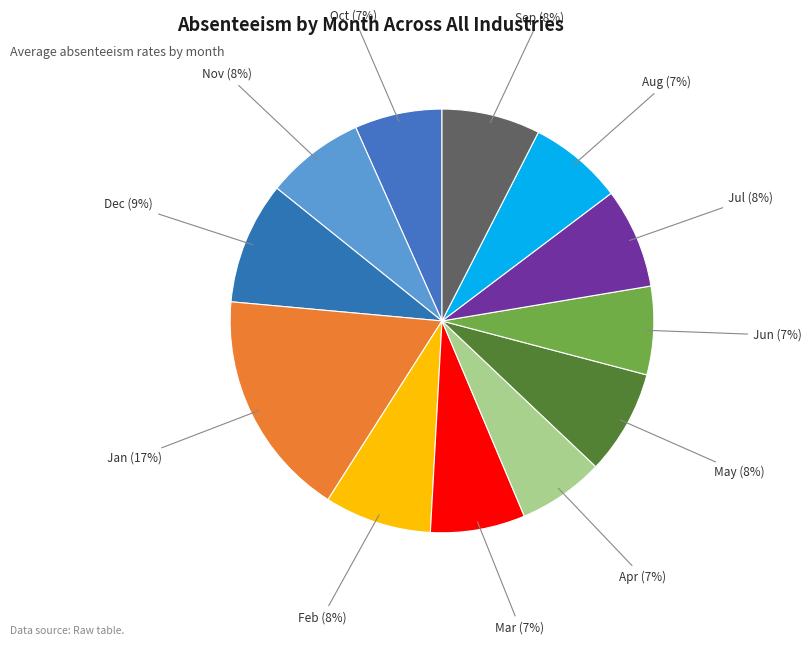

True or false: Dec accounts for 1% of the total.

False